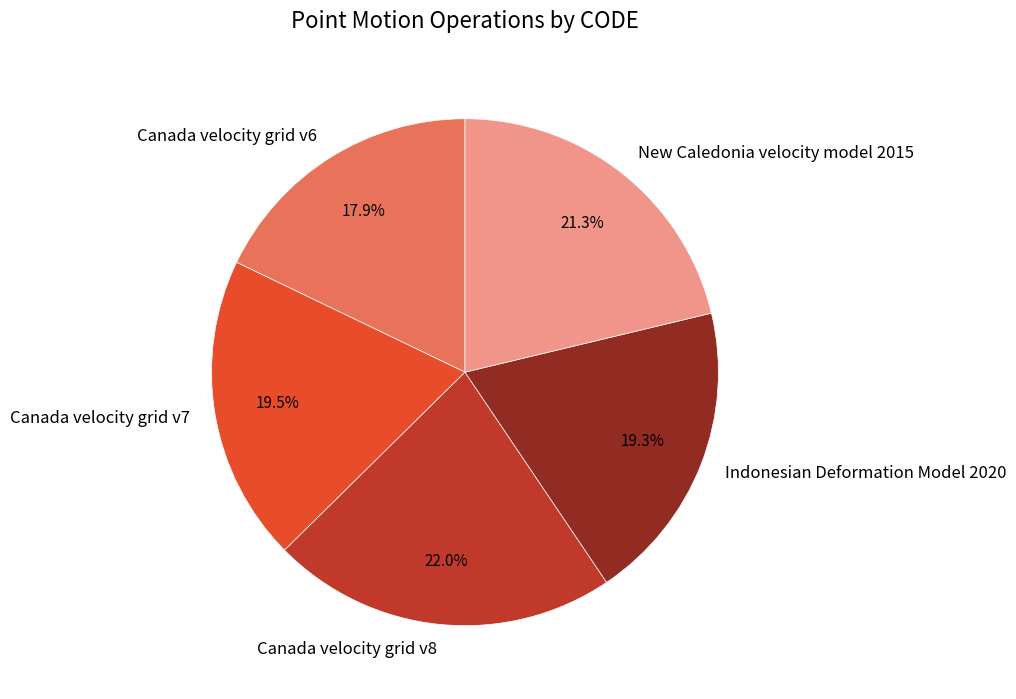

True or false: Canada velocity grid v7 accounts for 13% of the total.

False